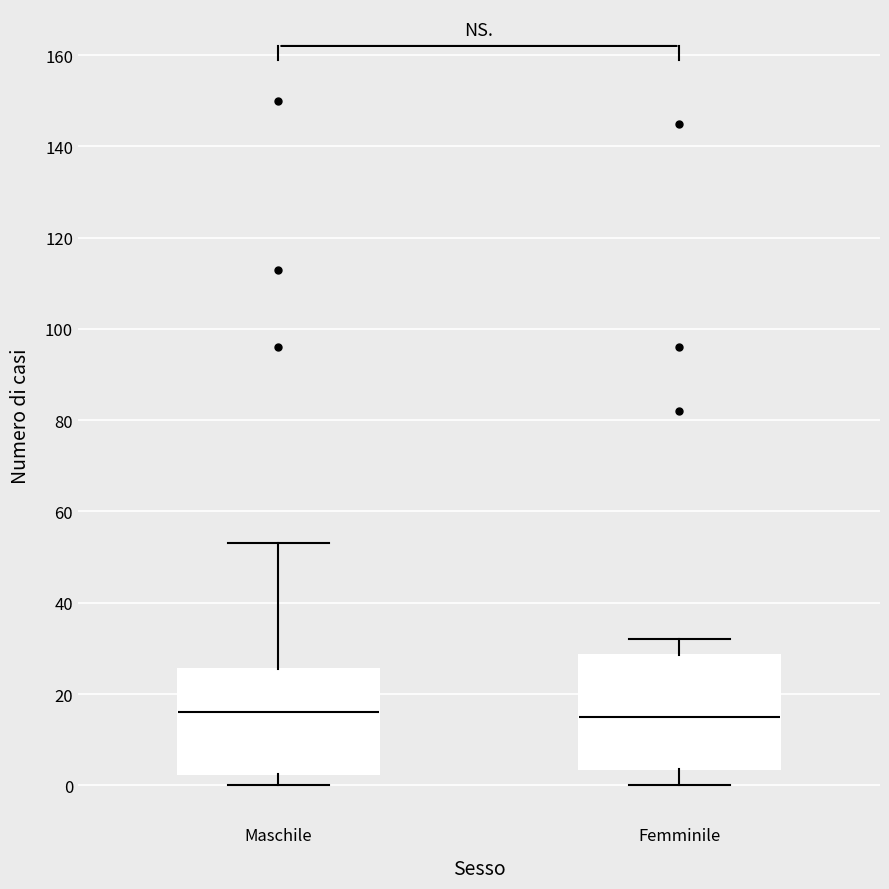

Reading left to right, transcribe this box plot: for each box, give where its median line is, the range the box spans, and where its two whiskers end, as read against the y-axis. The values are not printed on the chart, so give them approximately, as read against the axis.

Maschile: median 16, box 2 to 26, whiskers 0 to 54
Femminile: median 16, box 4 to 28, whiskers 0 to 32